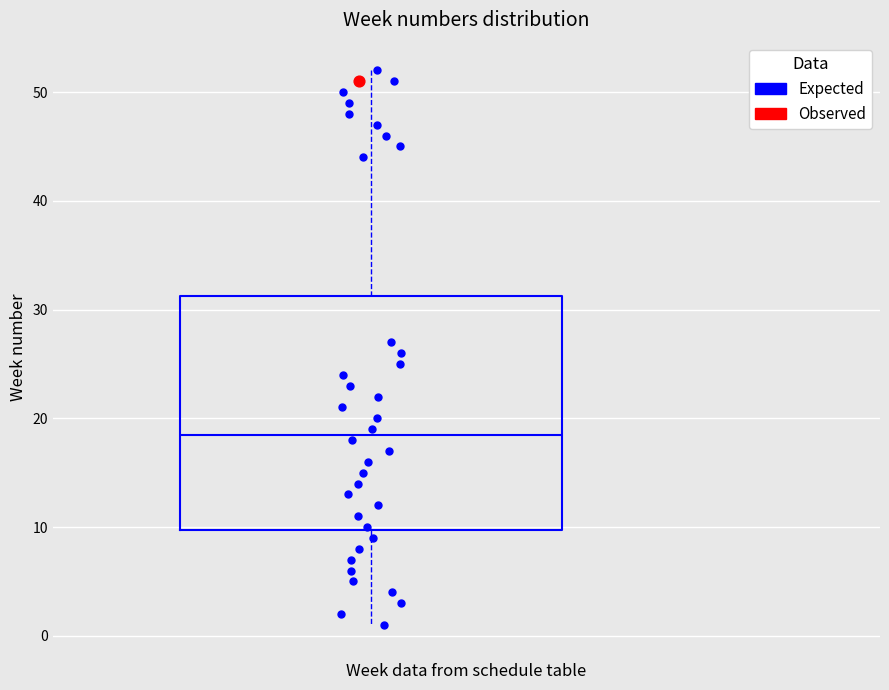

Transcribe this box plot: give where the median line is, the range the box spans, and where the two whiskers end, as read against the y-axis. The values are not printed on the chart, so give them approximately, as read against the axis.

median 19, box 10 to 31, whiskers 1 to 52